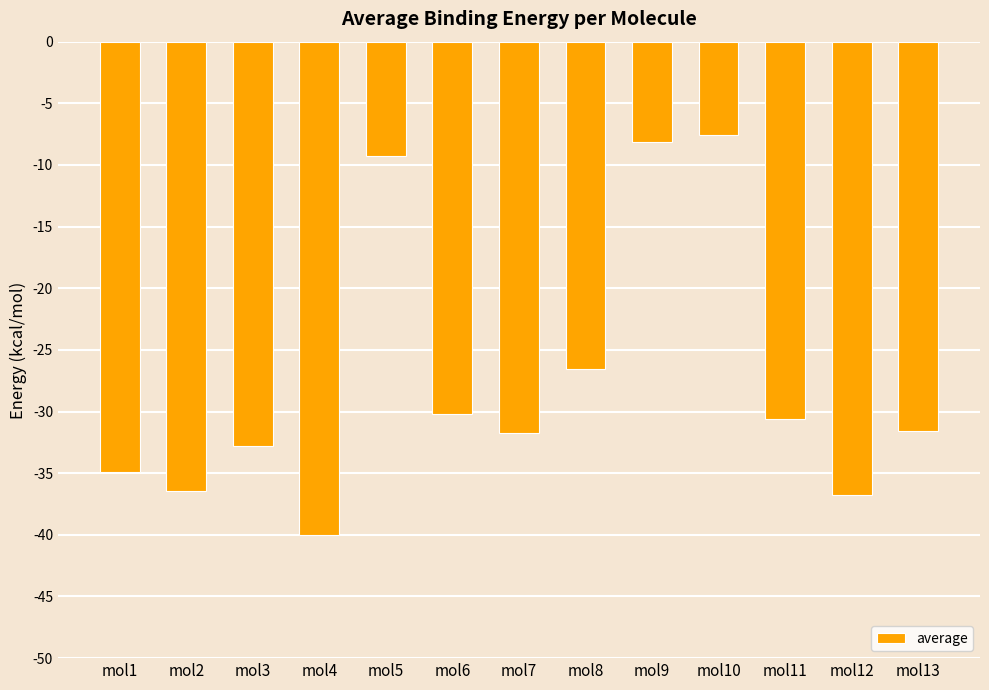

True or false: the data shows -36.8 at mol12.

True